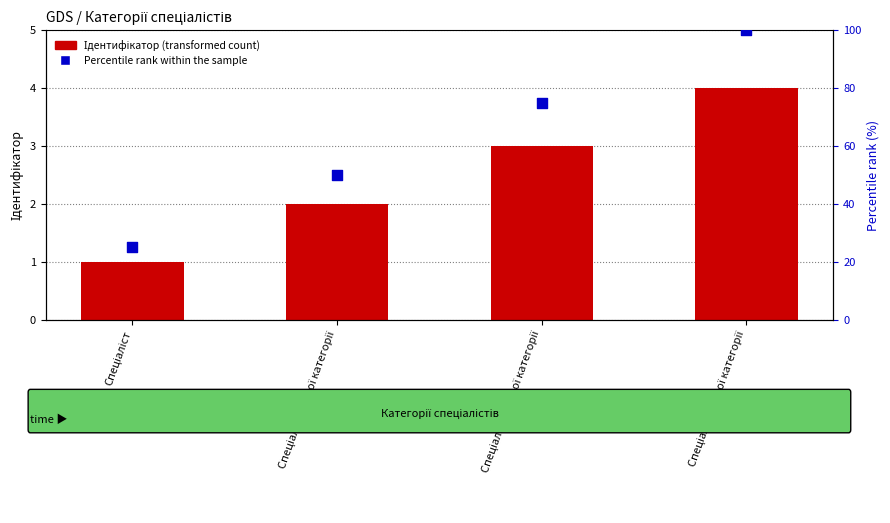

Which series has the widest spread of Y values?

Percentile rank within the sample